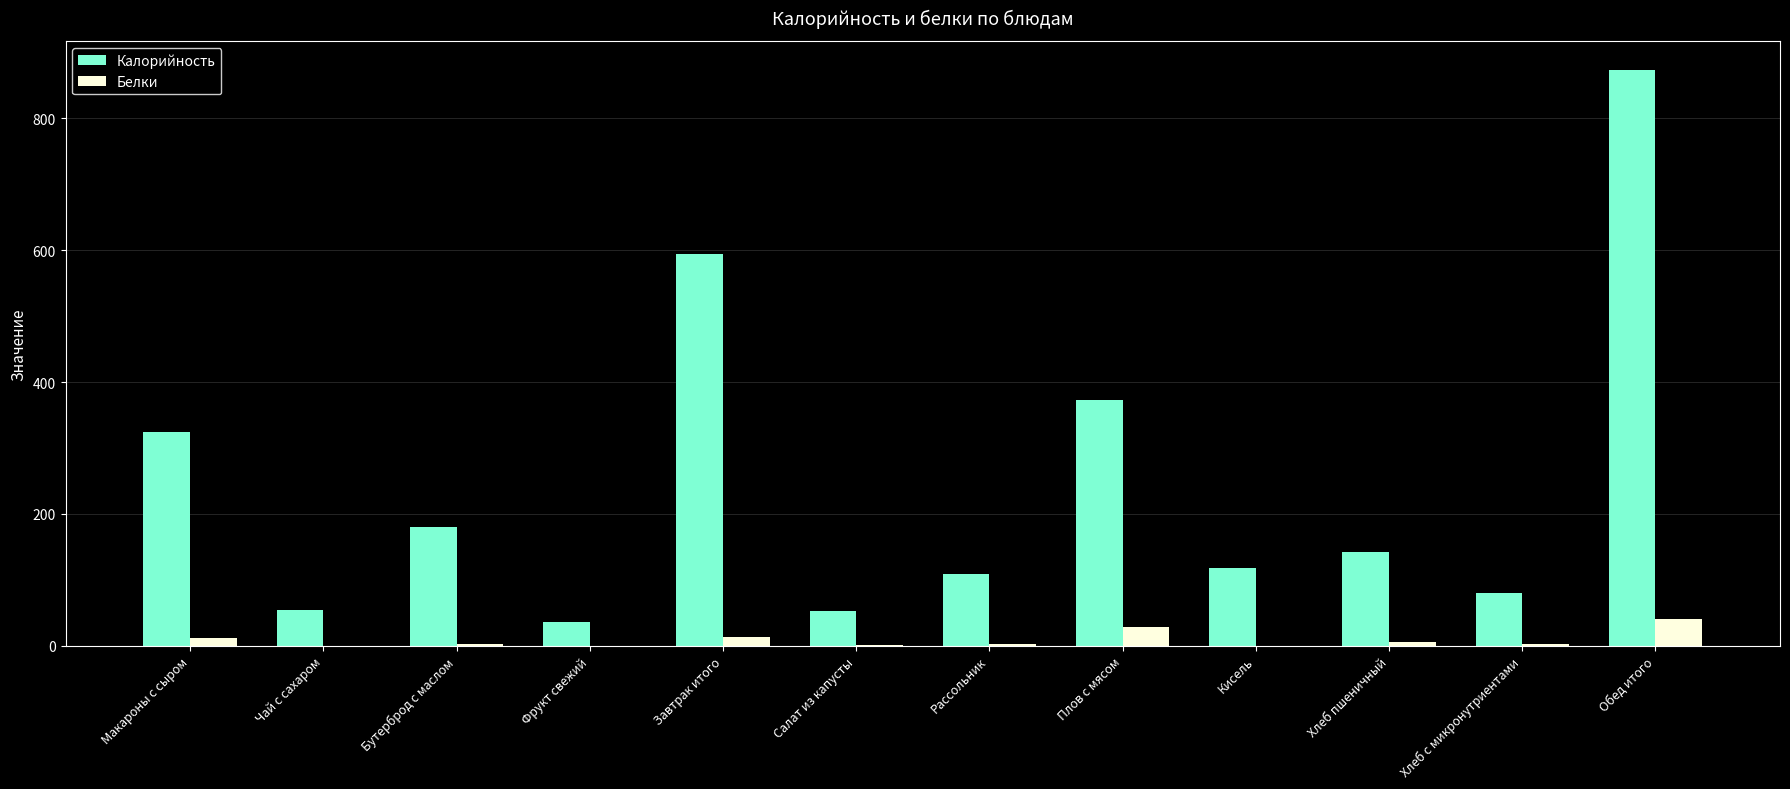

Which series has the largest total across all categories?

Калорийность